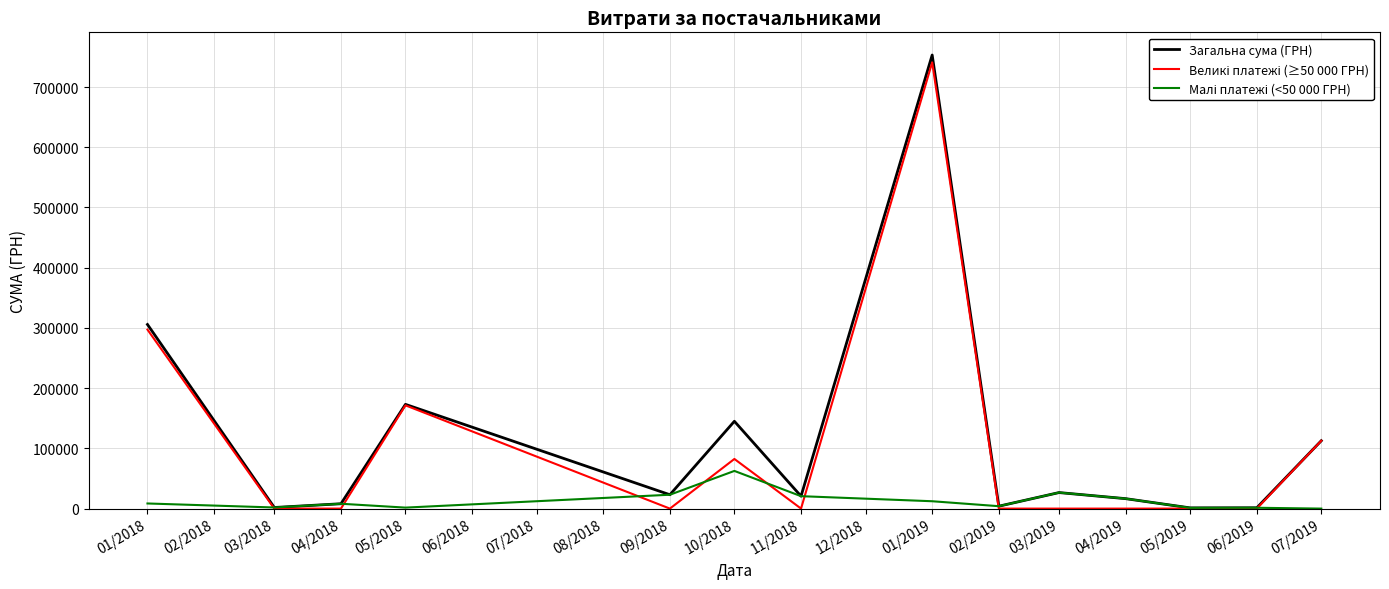

What is the difference between the Загальна сума (ГРН) values at 05/2018 and 01/2018?

132646.7